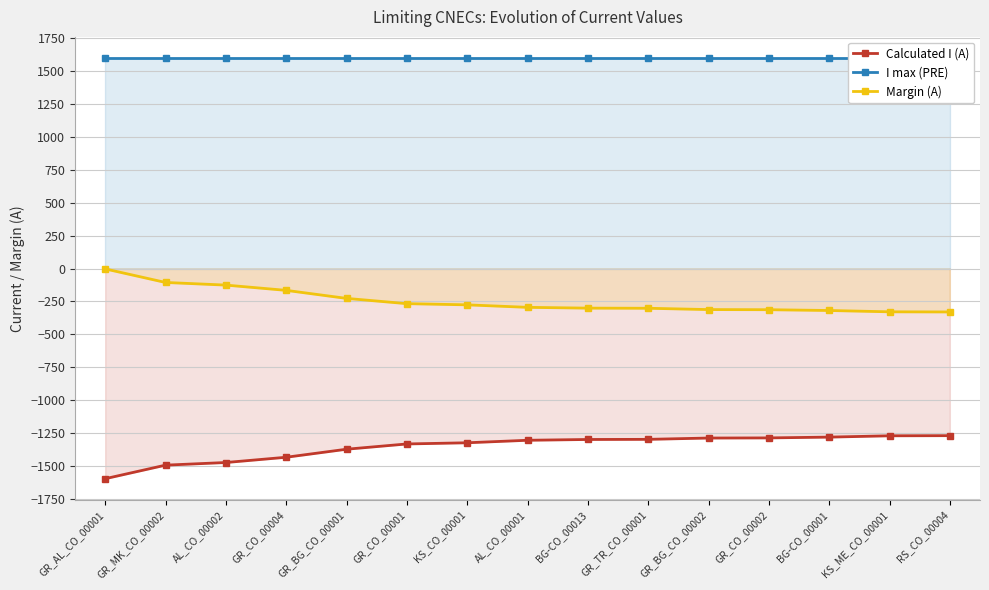

True or false: Margin (A) and I max (PRE) cross at least once.

False